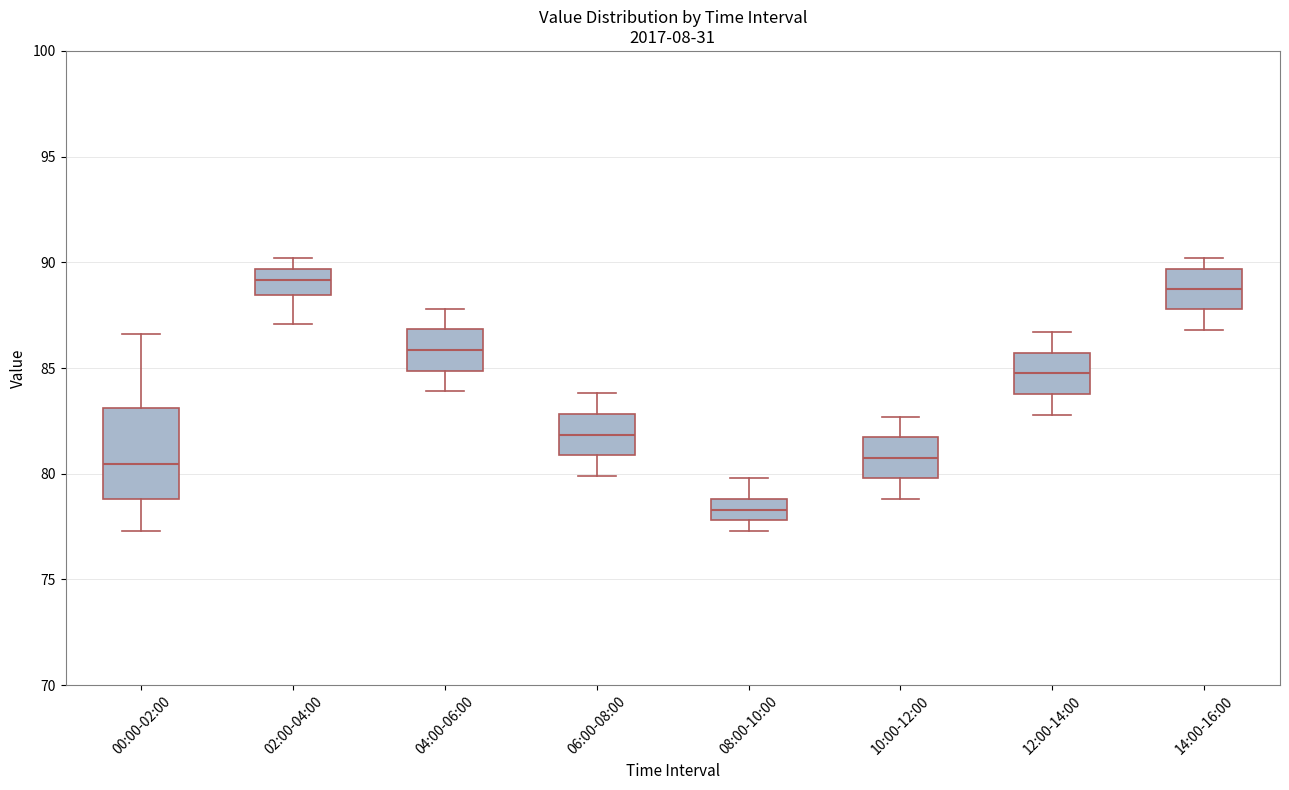

Where does the lower whisker of the box for 04:00-06:00 end on the y-axis? The values are not printed on the chart, so give them approximately, as read against the axis.

84.0